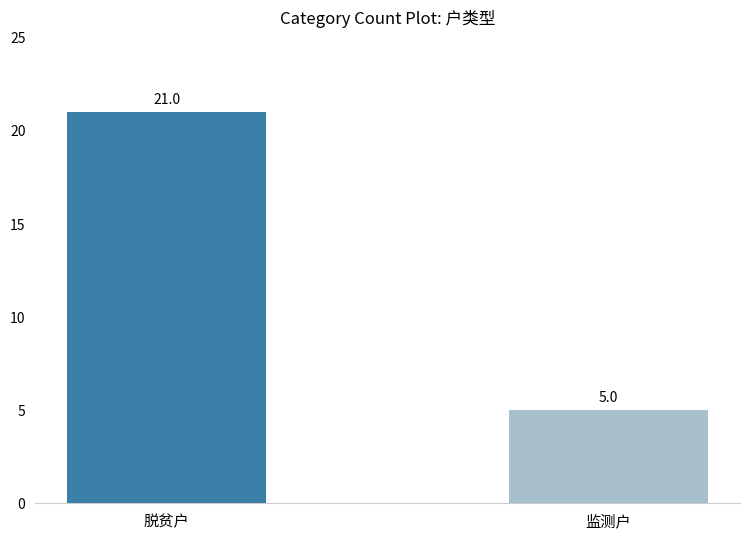

Are the bars horizontal?

No